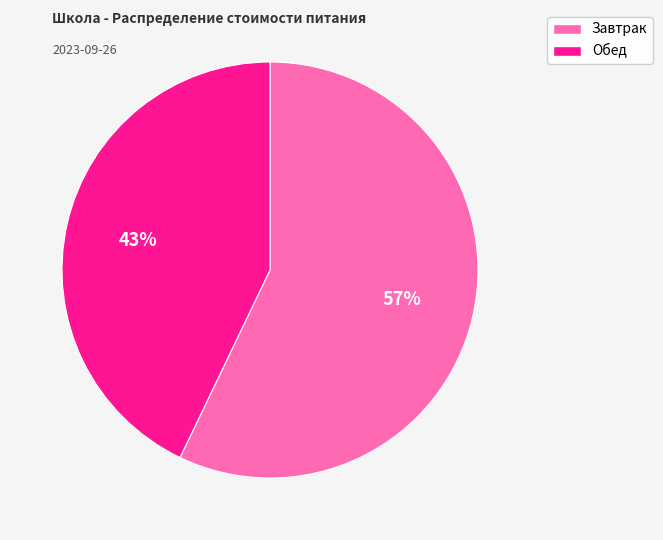

Is the sum of Обед and Завтрак greater than half?

Yes